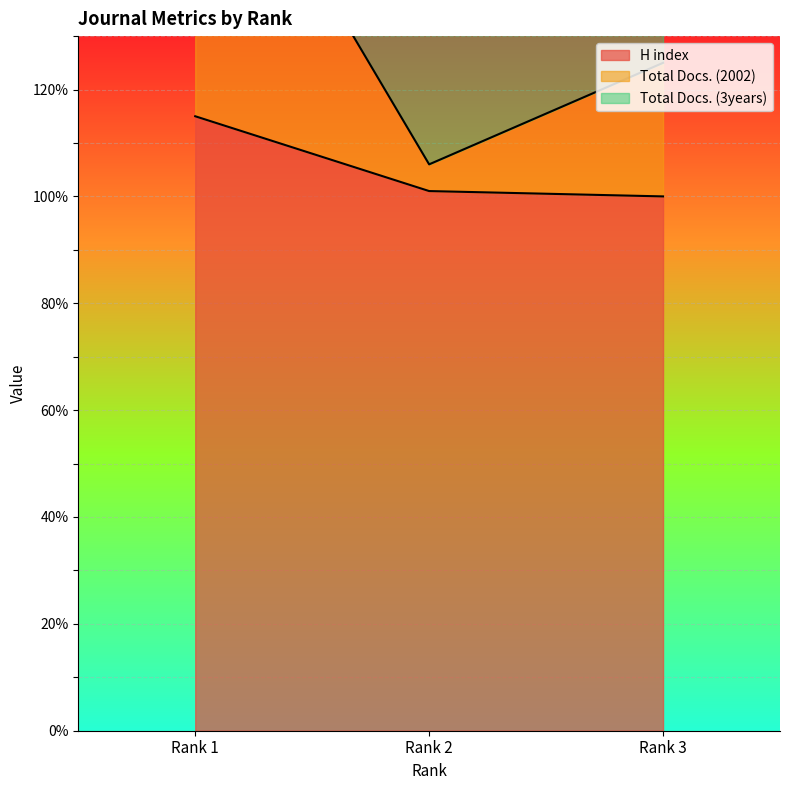

Is the value of H index at Rank 1 greater than the value of Total Docs. (2002) at Rank 1?

No